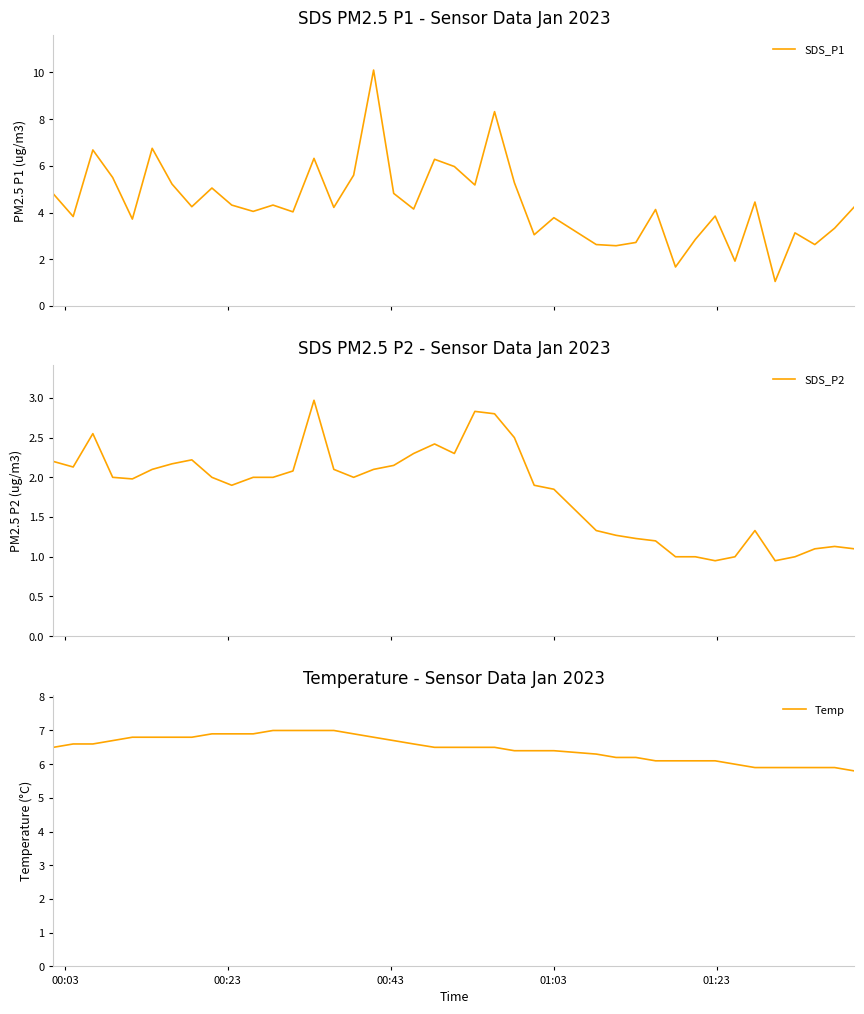

What is the highest value of the SDS_P1 series?

10.1